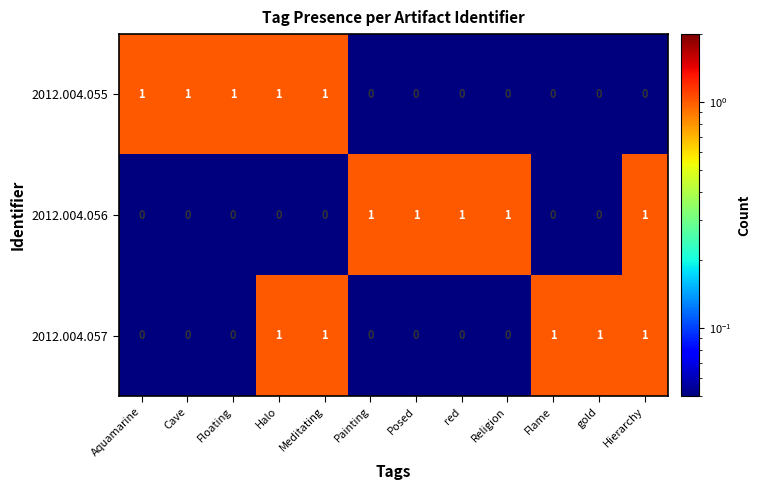

Count the 2012.004.055 values in the range 0 to 1.

12